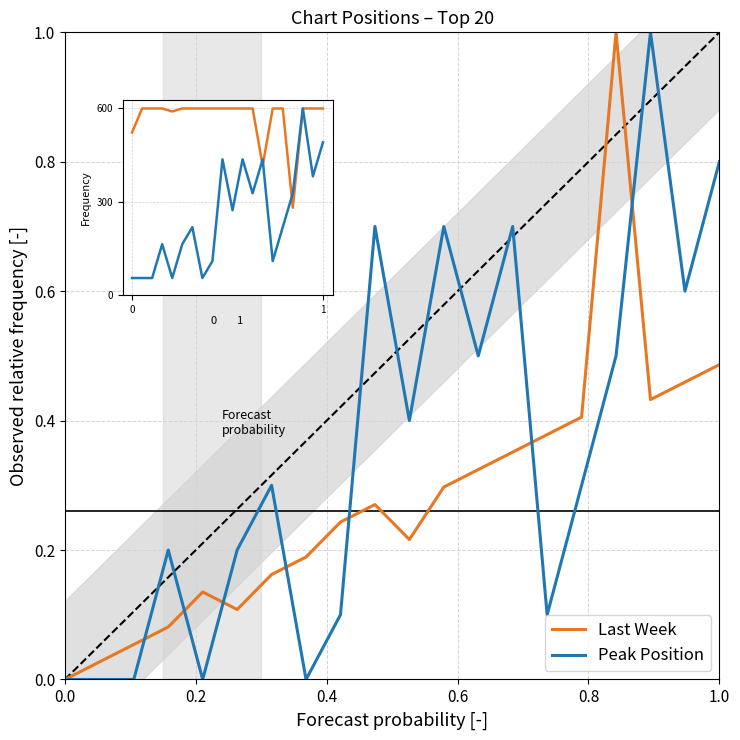

What is the value of the Peak Position point at the 9th from the left?

0.1